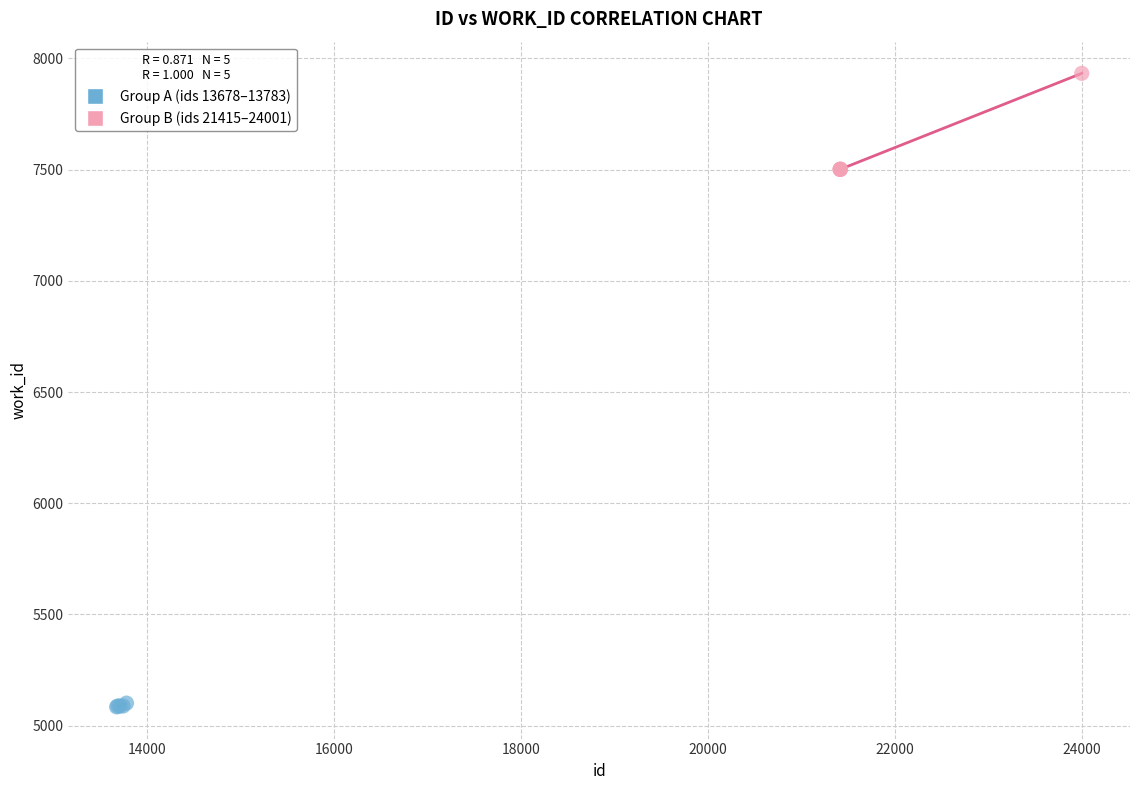

Which series has the widest spread of Y values?

Group B (ids 21415–24001)